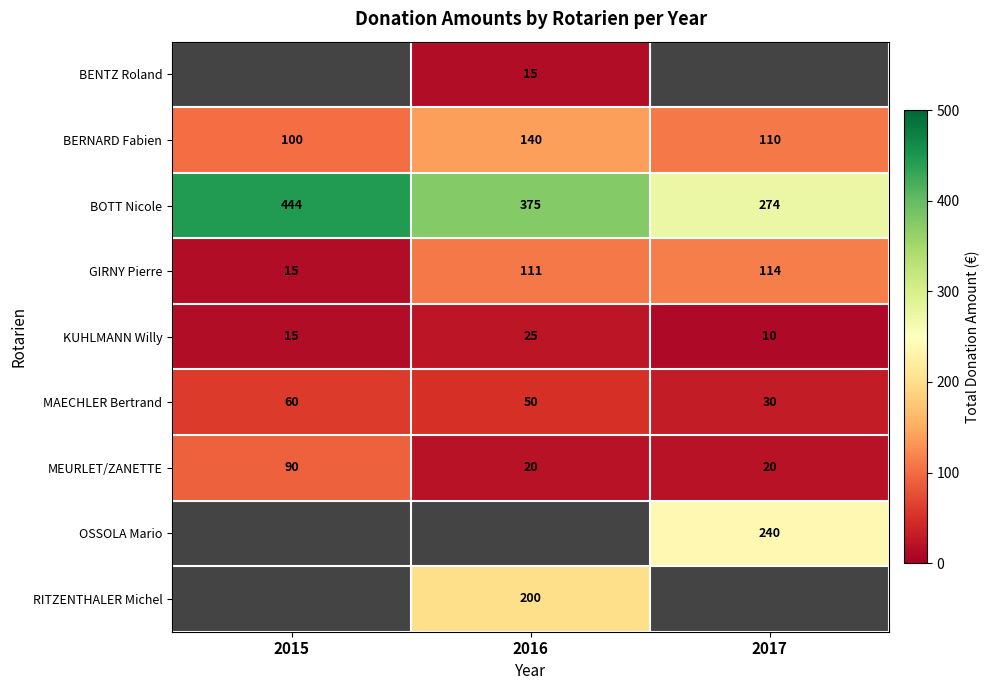

The value of MAECHLER Bertrand at 2015 is 60. True or false?

True